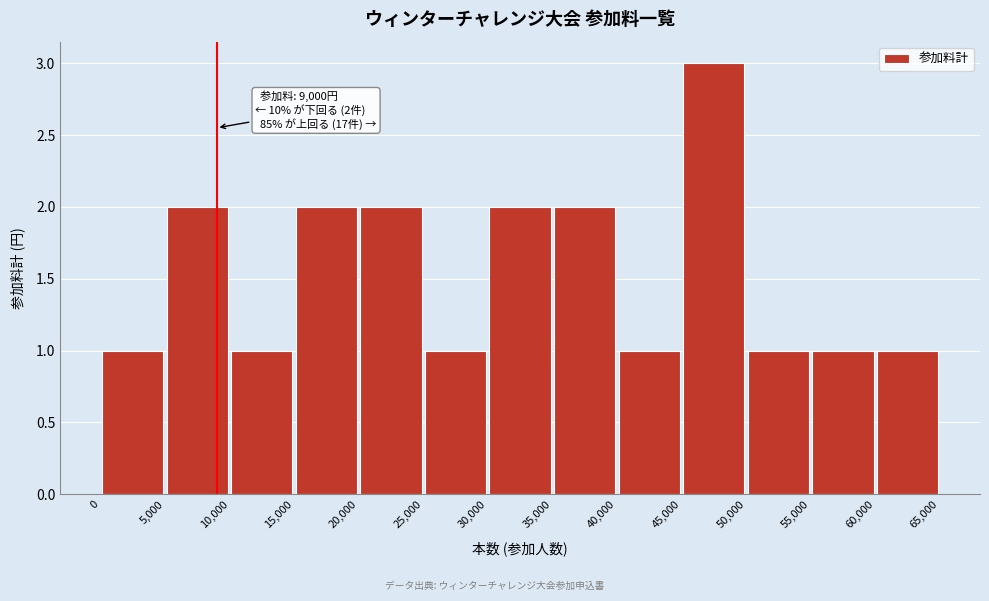

Over which range of the x-axis is the bar tallest?

45,000 to 50,000